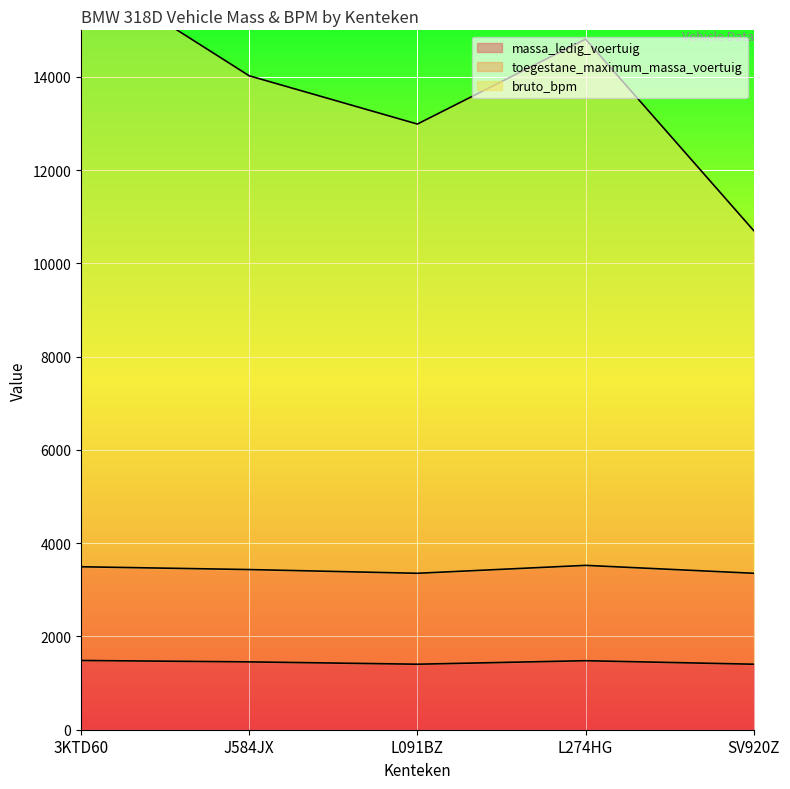

At which category does bruto_bpm reach its first local valley?

L091BZ